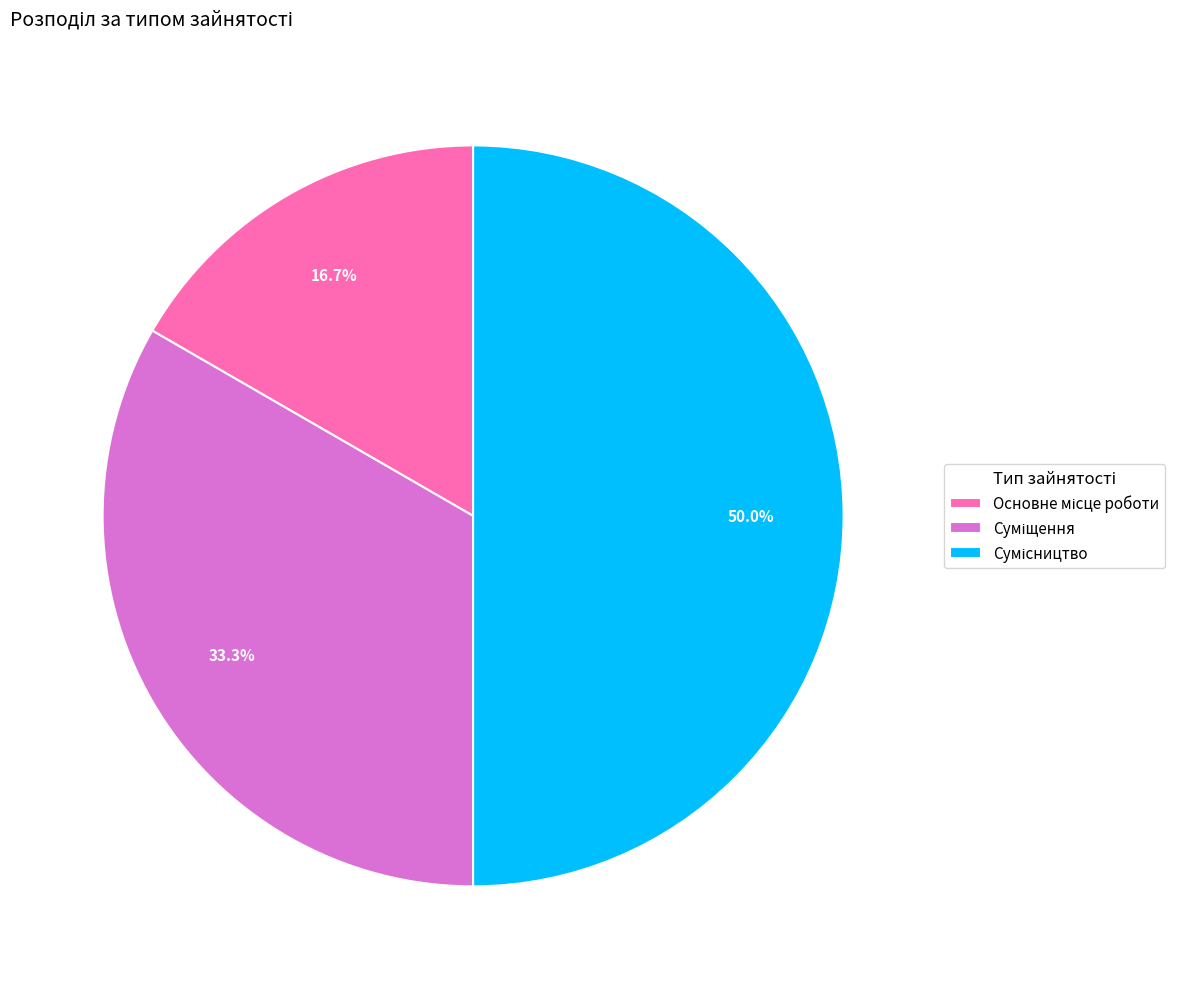

What percentage do Сумісництво and Суміщення together represent?

83.3%